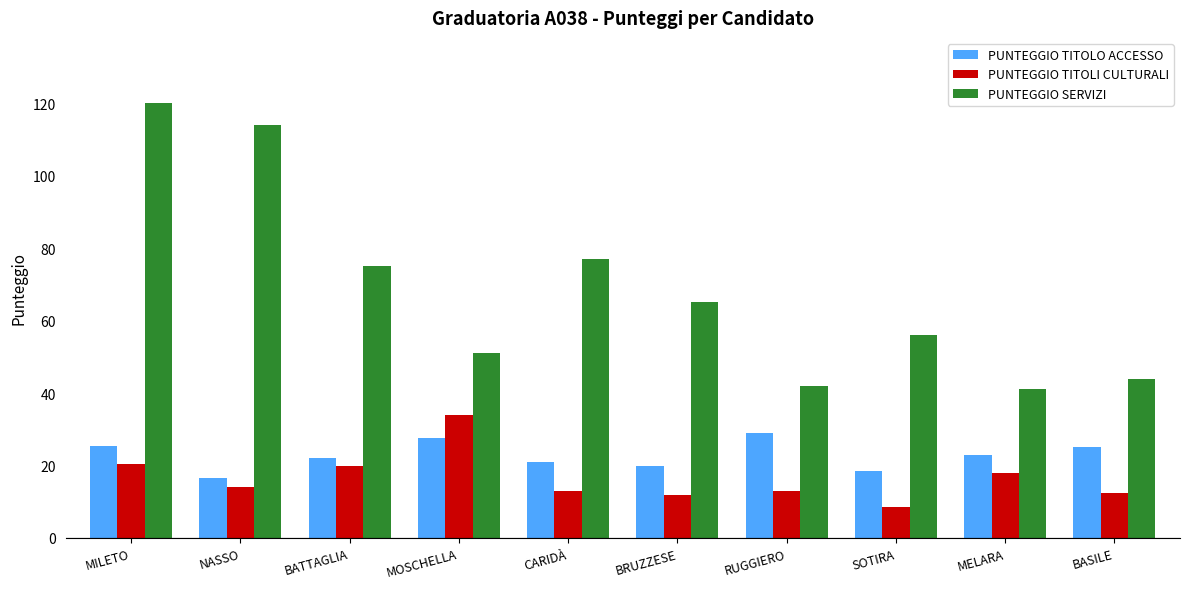

At which category is the sum across all series the highest?

MILETO